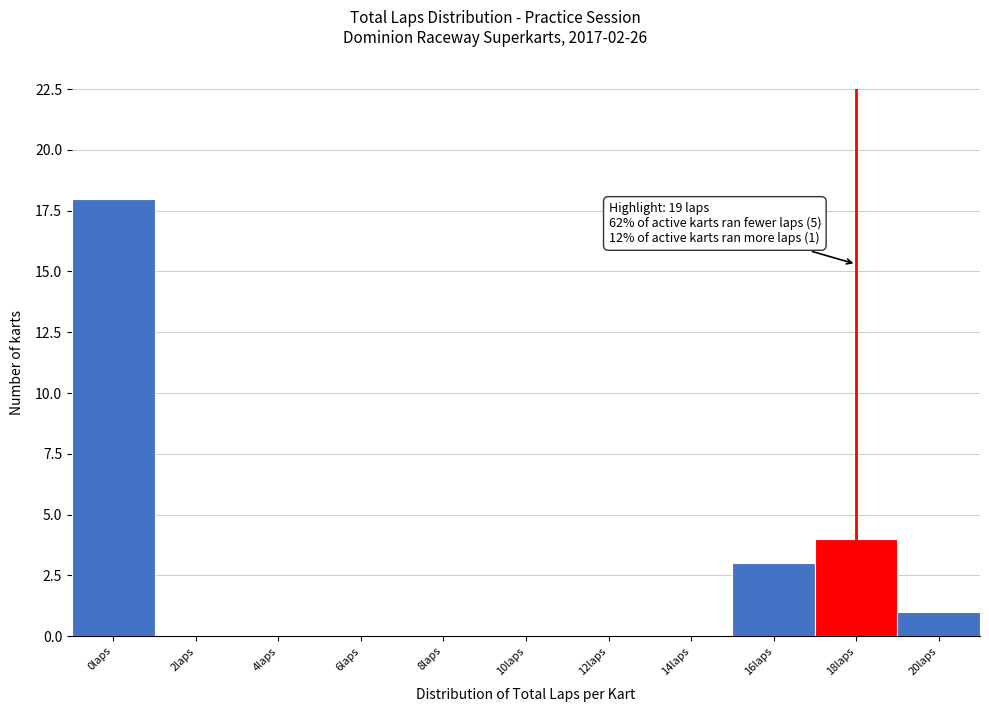

Reading left to right, list all the values displayed in this chart.

0laps=18	2laps=0	4laps=0	6laps=0	8laps=0	10laps=0	12laps=0	14laps=0	16laps=3	18laps=4	20laps=1